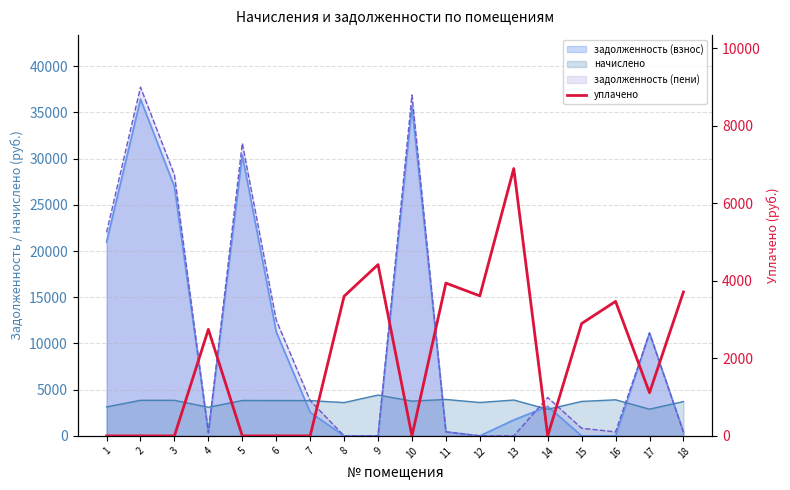

Reading left to right, list all the values displayed in this chart.

1=0.0	2=0.0	3=0.0	4=2746.8	5=0.0	6=0.0	7=0.0	8=3601.3	9=4417.0	10=0.0	11=3940.0	12=3610.9	13=6894.2	14=0.0	15=2897.5	16=3468.3	17=1113.5	18=3711.1